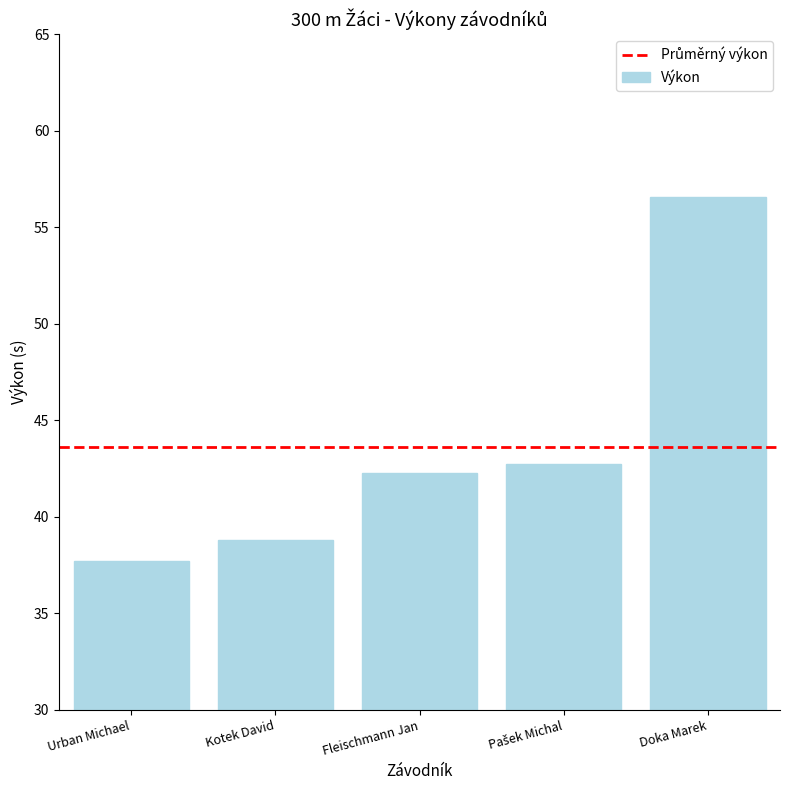

What is the difference between the second highest and second lowest values?

4.0